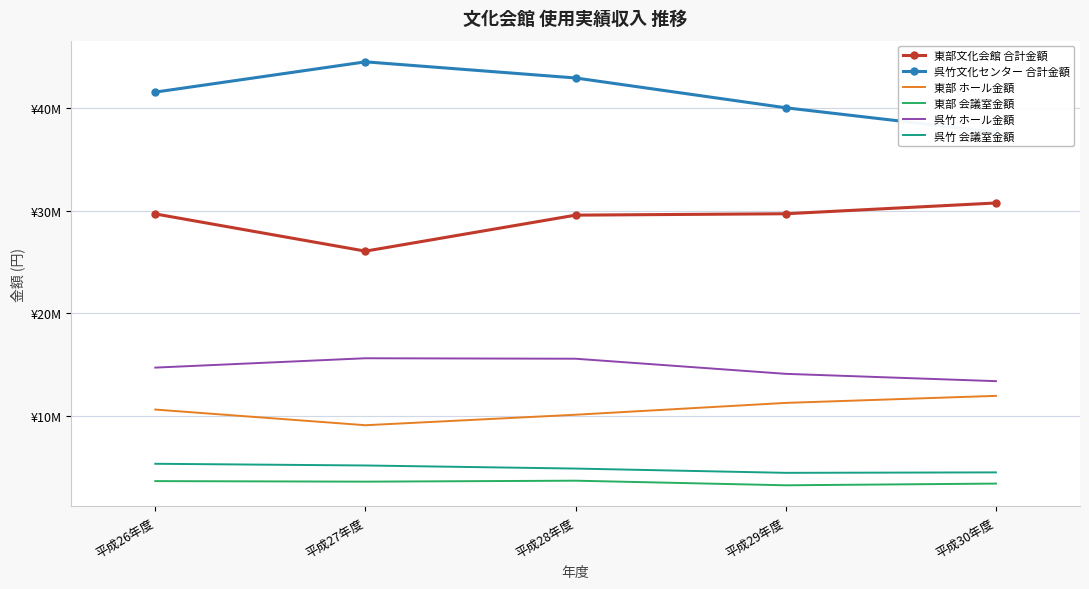

True or false: 呉竹文化センター 合計金額 and 呉竹 ホール金額 cross at least once.

False